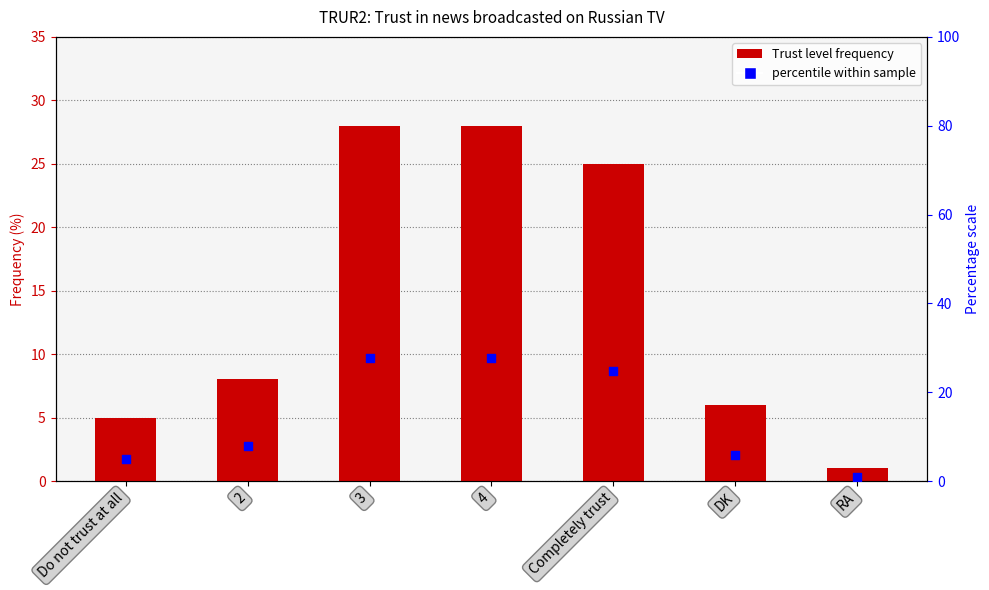

Which series reaches the maximum Y coordinate?

Trust level